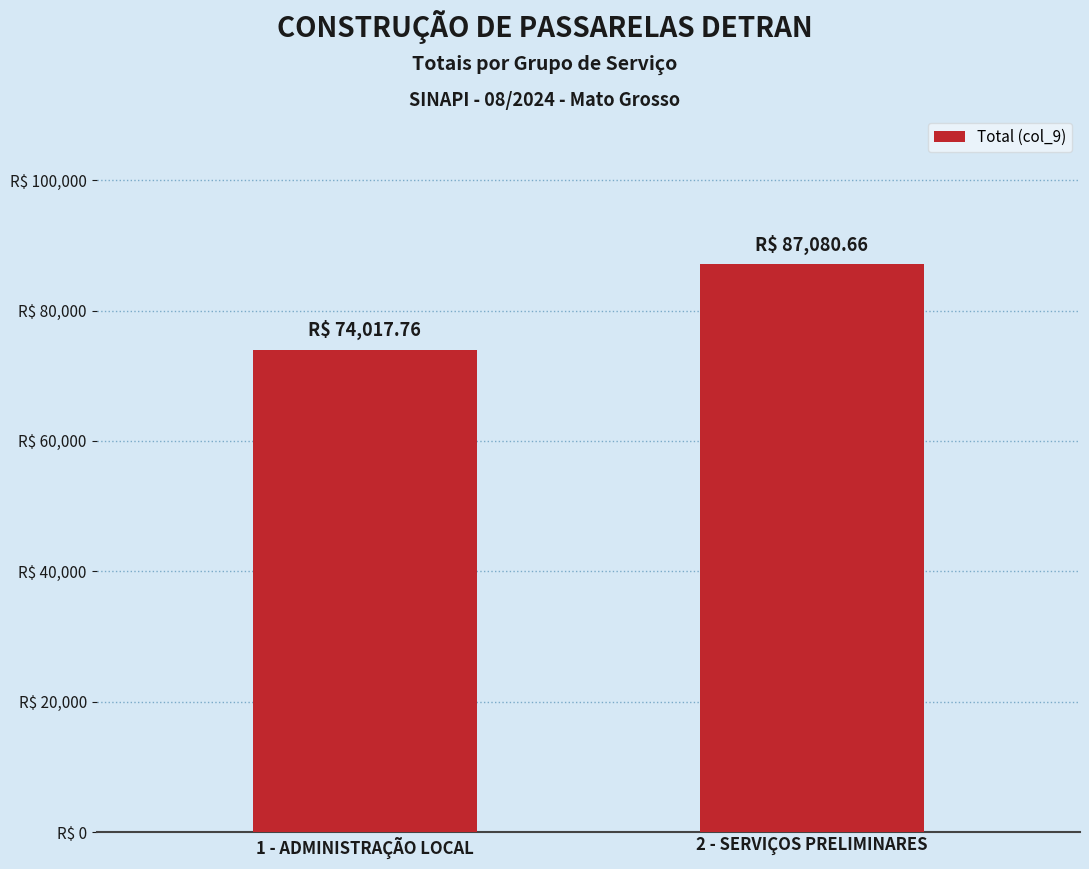

Are the bars horizontal?

No